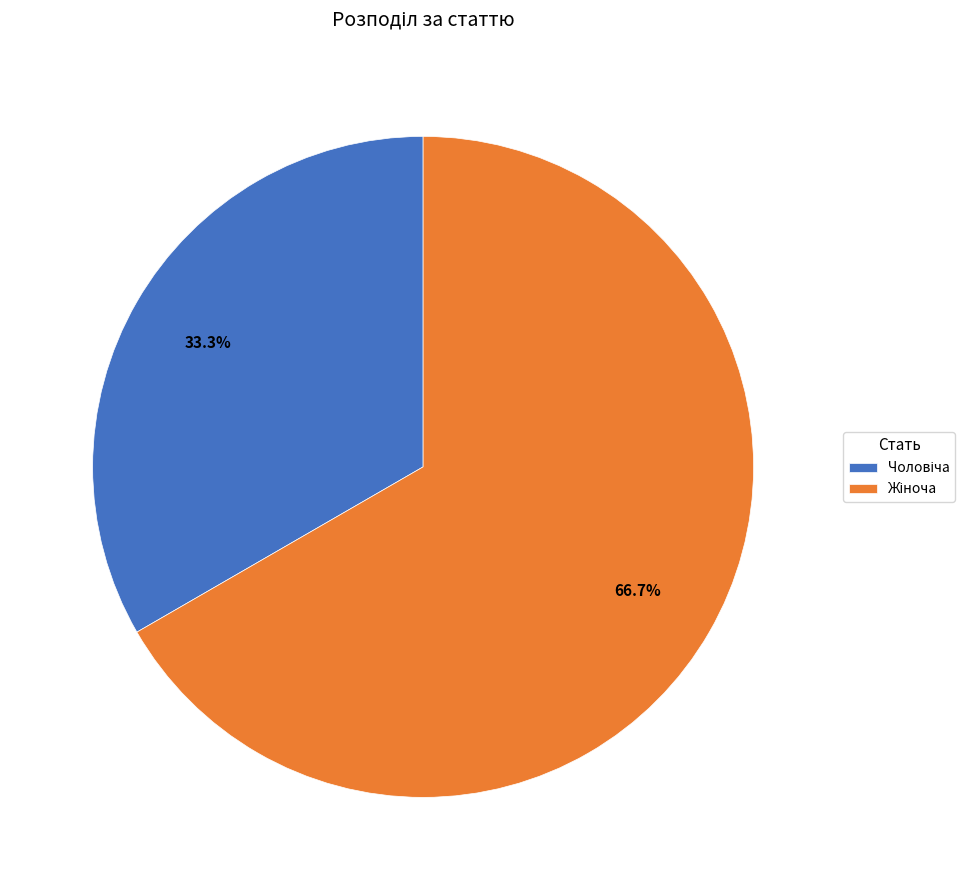

Does any single category account for the majority?

Yes